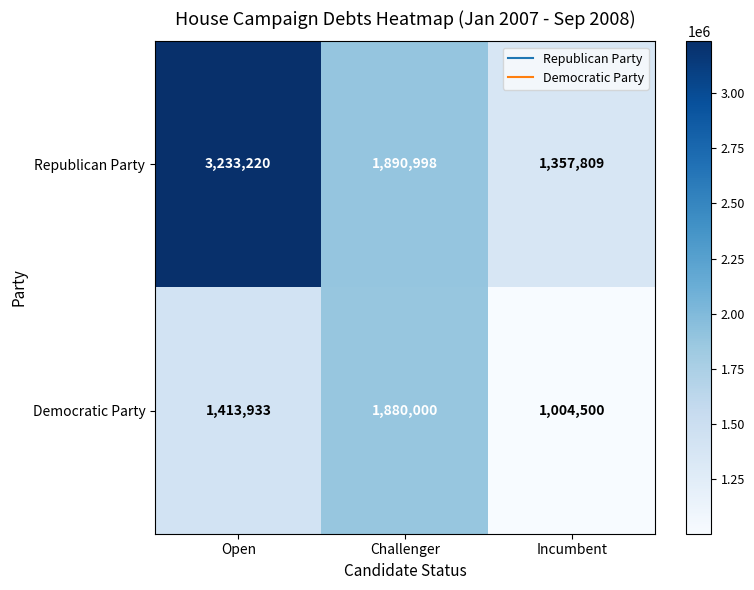

The value of Republican Party at Incumbent is 1357809. True or false?

True